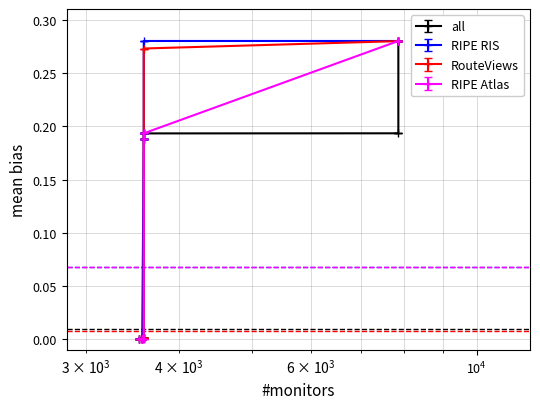

At which category is the sum across all series the highest?

7855